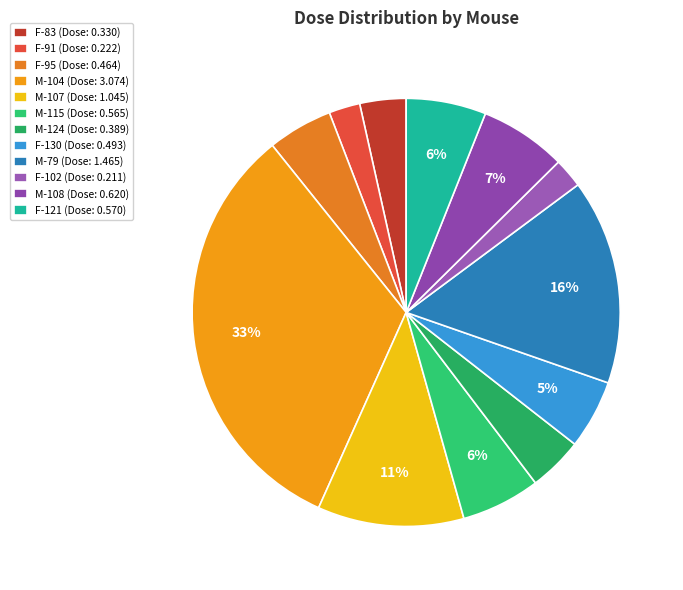

Rank the categories by value from lowest to highest.

F-102, F-91, F-83, M-124, F-95, F-130, M-115, F-121, M-108, M-107, M-79, M-104